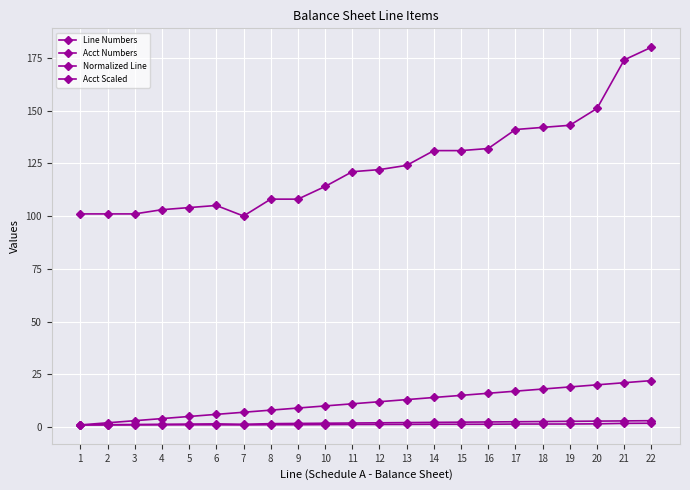

Does the chart have visible grid lines?

Yes